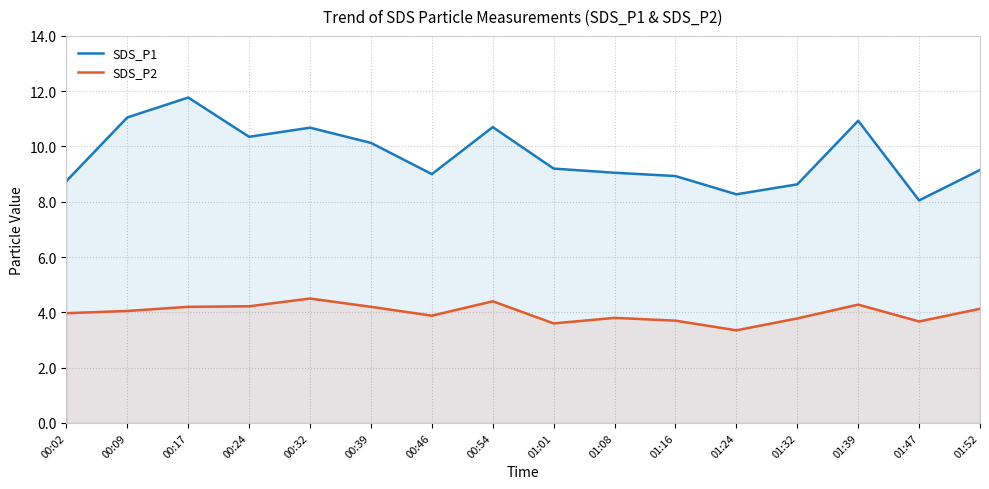

What position from the left is 00:17?

3